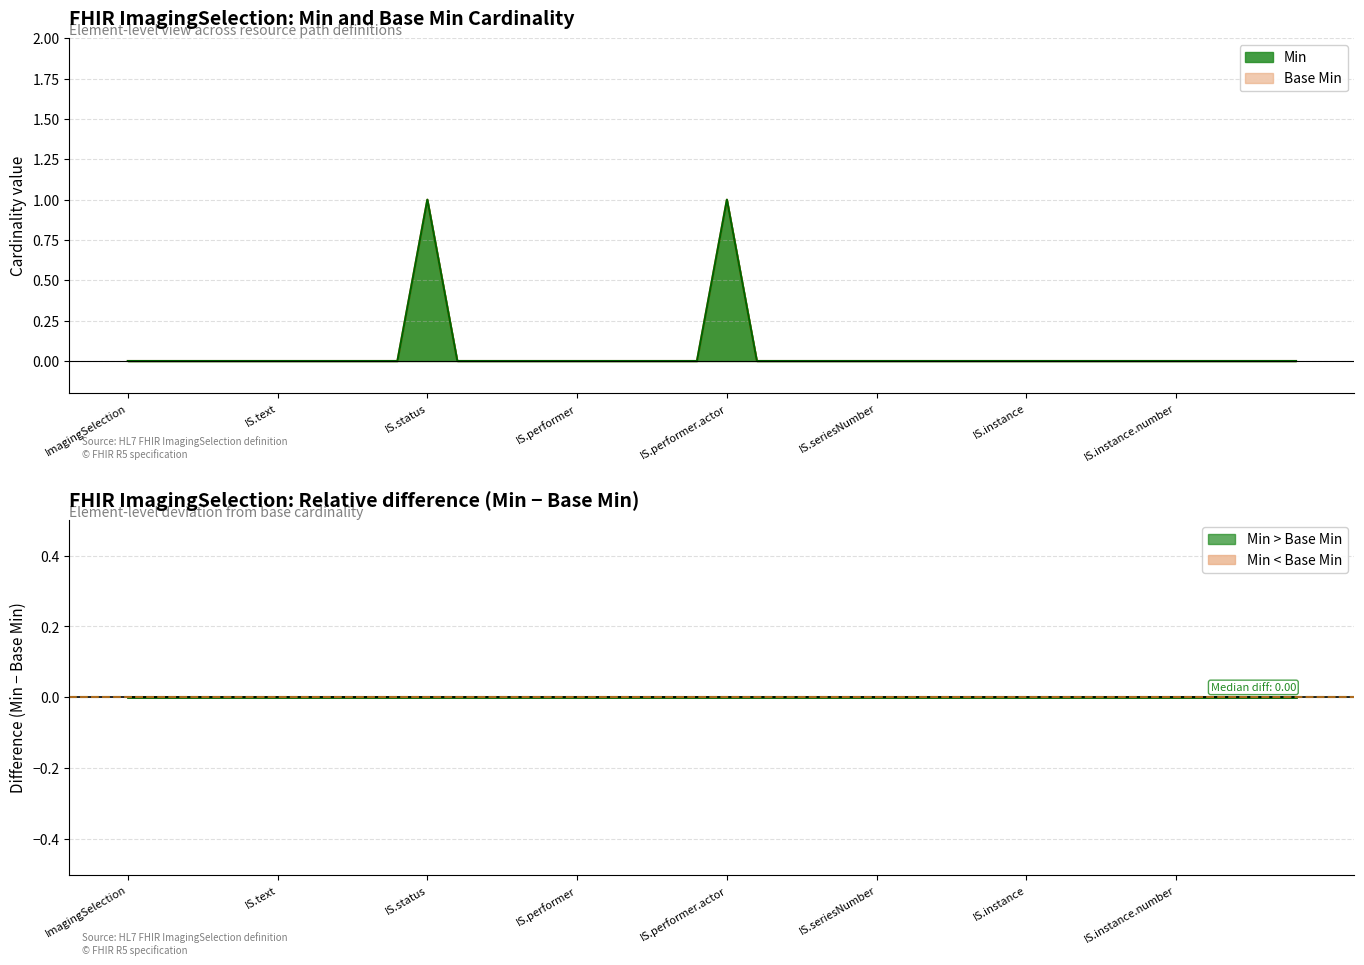

True or false: Min and Base Min cross at least once.

False